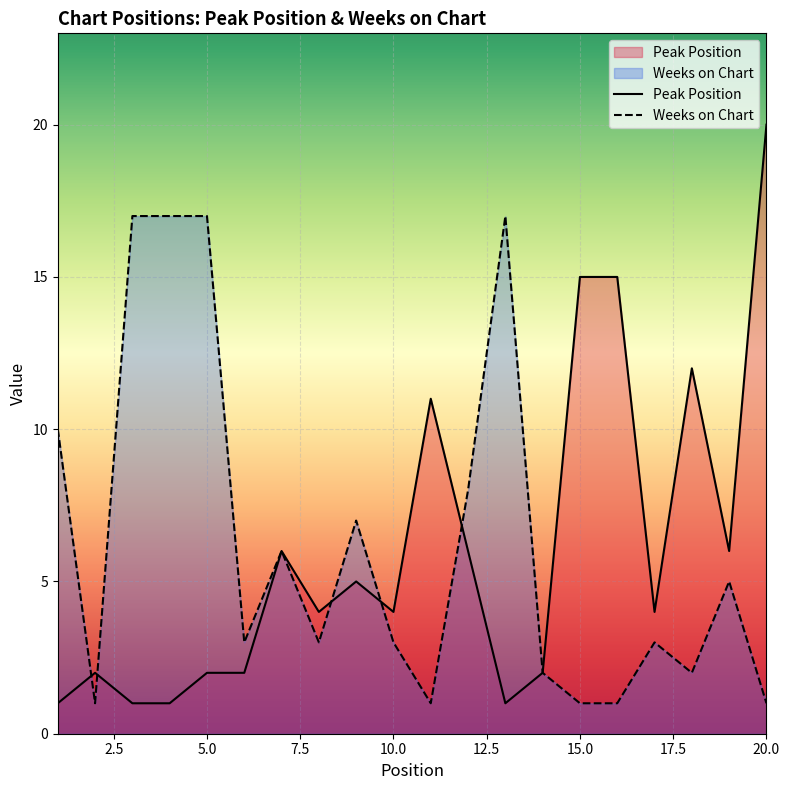

What value does the Peak Position series have at 14?

2